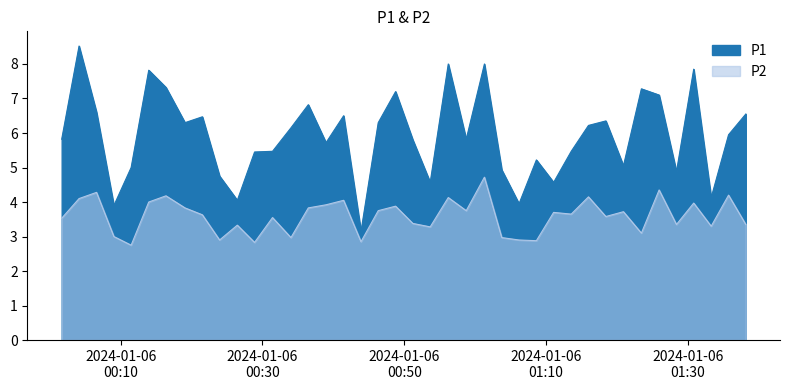

Reading right to left, extract all data points from this chart.

P1: 2024-01-06T01:38:12=6.5	2024-01-06T01:35:46=6.0	2024-01-06T01:33:19=4.1	2024-01-06T01:30:51=7.8	2024-01-06T01:28:25=4.9	2024-01-06T01:25:58=7.1	2024-01-06T01:23:28=7.3	2024-01-06T01:20:56=5.0	2024-01-06T01:18:27=6.3	2024-01-06T01:16:00=6.2	2024-01-06T01:13:34=5.5	2024-01-06T01:11:05=4.6	2024-01-06T01:08:39=5.2	2024-01-06T01:06:12=4.0	2024-01-06T01:03:46=4.9	2024-01-06T01:01:19=8.0	2024-01-06T00:58:45=5.8	2024-01-06T00:56:13=8.0	2024-01-06T00:53:40=4.6	2024-01-06T00:51:13=5.8	2024-01-06T00:48:47=7.2	2024-01-06T00:46:20=6.3	2024-01-06T00:43:54=3.1	2024-01-06T00:41:27=6.5	2024-01-06T00:38:58=5.7	2024-01-06T00:36:28=6.8	2024-01-06T00:34:01=6.2	2024-01-06T00:31:25=5.5	2024-01-06T00:28:53=5.5	2024-01-06T00:26:27=4.0	2024-01-06T00:23:57=4.8	2024-01-06T00:21:31=6.5	2024-01-06T00:19:04=6.3	2024-01-06T00:16:23=7.3	2024-01-06T00:13:57=7.8	2024-01-06T00:11:28=5.0	2024-01-06T00:09:02=3.9	2024-01-06T00:06:35=6.6	2024-01-06T00:04:07=8.5	2024-01-06T00:01:40=5.8
P2: 2024-01-06T01:38:12=3.4	2024-01-06T01:35:46=4.2	2024-01-06T01:33:19=3.3	2024-01-06T01:30:51=4.0	2024-01-06T01:28:25=3.4	2024-01-06T01:25:58=4.3	2024-01-06T01:23:28=3.1	2024-01-06T01:20:56=3.7	2024-01-06T01:18:27=3.6	2024-01-06T01:16:00=4.2	2024-01-06T01:13:34=3.6	2024-01-06T01:11:05=3.7	2024-01-06T01:08:39=2.9	2024-01-06T01:06:12=2.9	2024-01-06T01:03:46=3.0	2024-01-06T01:01:19=4.7	2024-01-06T00:58:45=3.8	2024-01-06T00:56:13=4.1	2024-01-06T00:53:40=3.3	2024-01-06T00:51:13=3.4	2024-01-06T00:48:47=3.9	2024-01-06T00:46:20=3.8	2024-01-06T00:43:54=2.9	2024-01-06T00:41:27=4.0	2024-01-06T00:38:58=3.9	2024-01-06T00:36:28=3.8	2024-01-06T00:34:01=3.0	2024-01-06T00:31:25=3.5	2024-01-06T00:28:53=2.8	2024-01-06T00:26:27=3.3	2024-01-06T00:23:57=2.9	2024-01-06T00:21:31=3.6	2024-01-06T00:19:04=3.8	2024-01-06T00:16:23=4.2	2024-01-06T00:13:57=4.0	2024-01-06T00:11:28=2.8	2024-01-06T00:09:02=3.0	2024-01-06T00:06:35=4.3	2024-01-06T00:04:07=4.1	2024-01-06T00:01:40=3.5